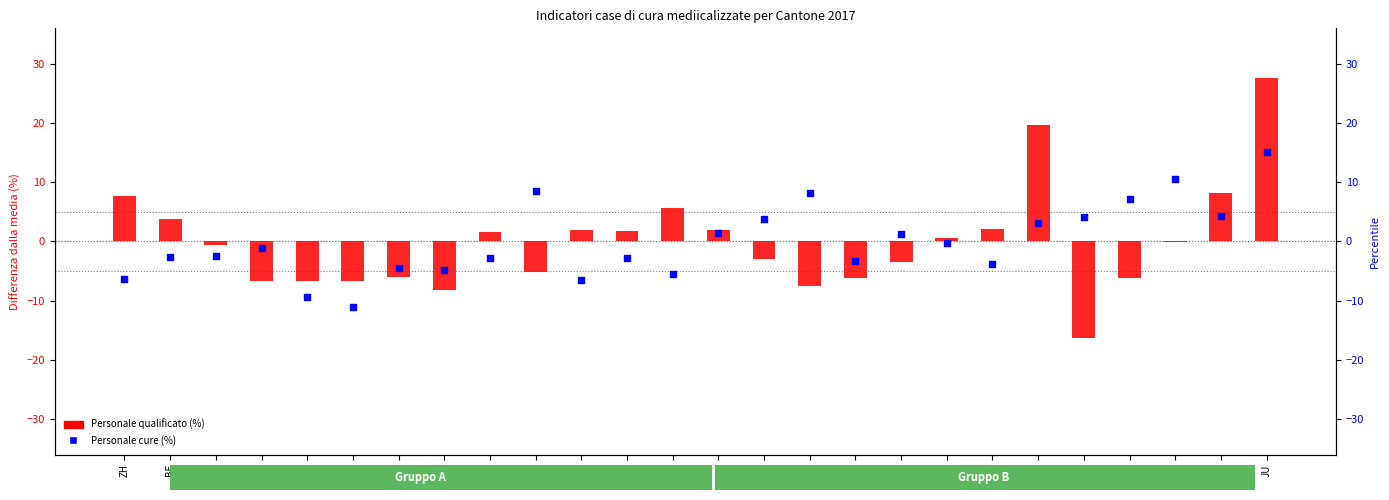

Which series reaches the minimum Y coordinate?

Personale qualificato (%)